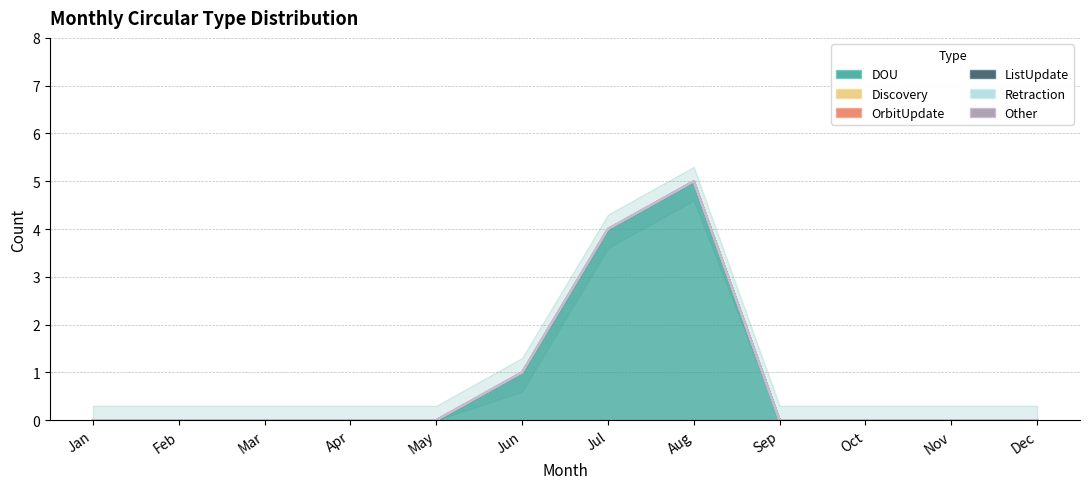

Does the chart have visible grid lines?

Yes